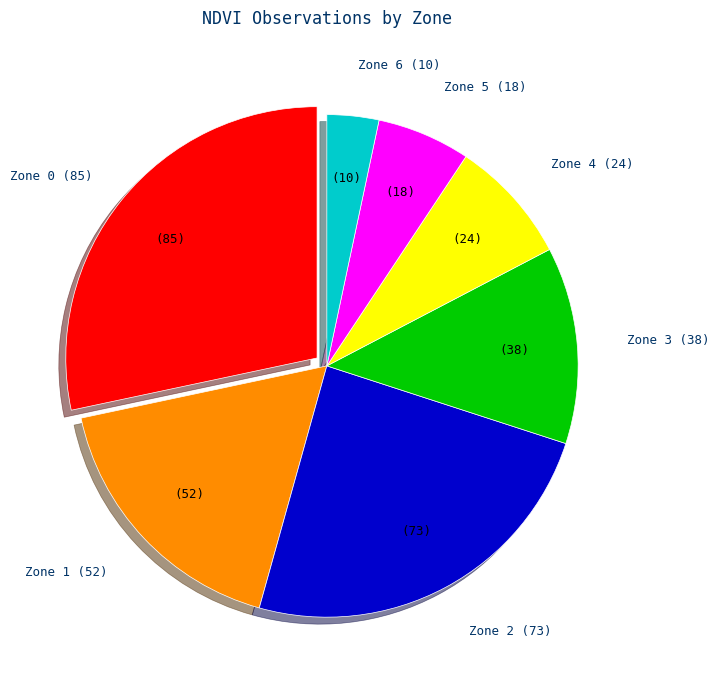

Is there any slice that represents more than half of the pie?

No